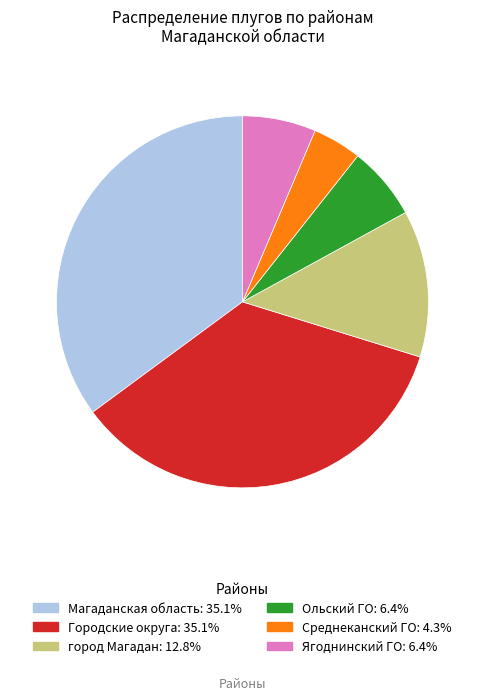

Is there a majority slice in this chart?

No